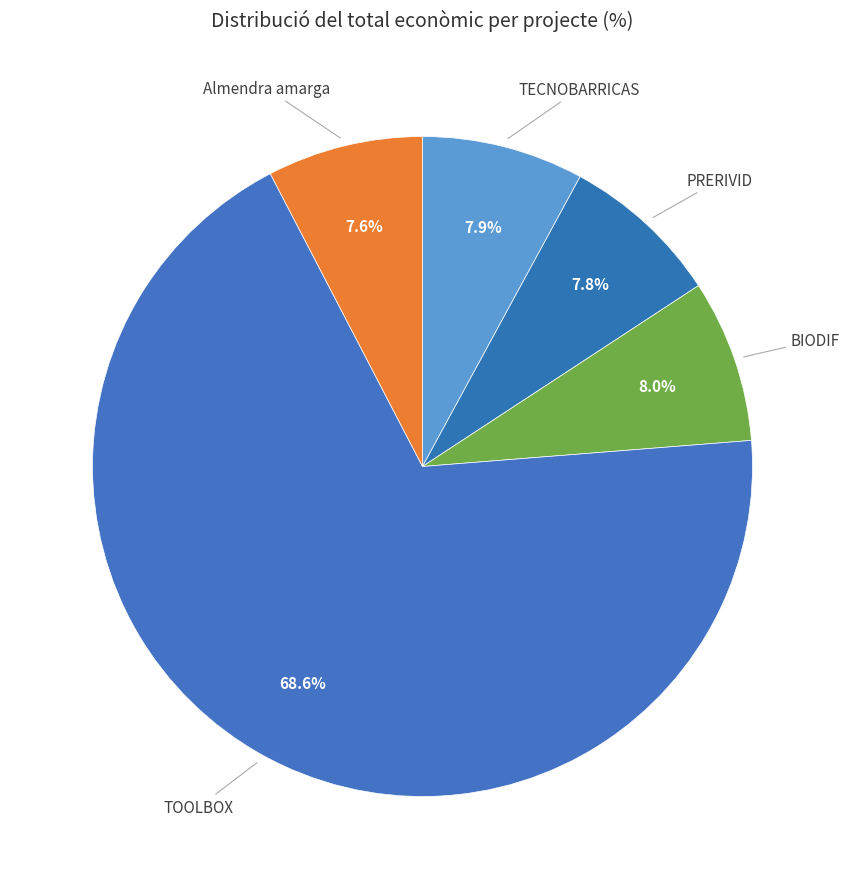

The Almendra amarga slice represents 8% of the pie. True or false?

True